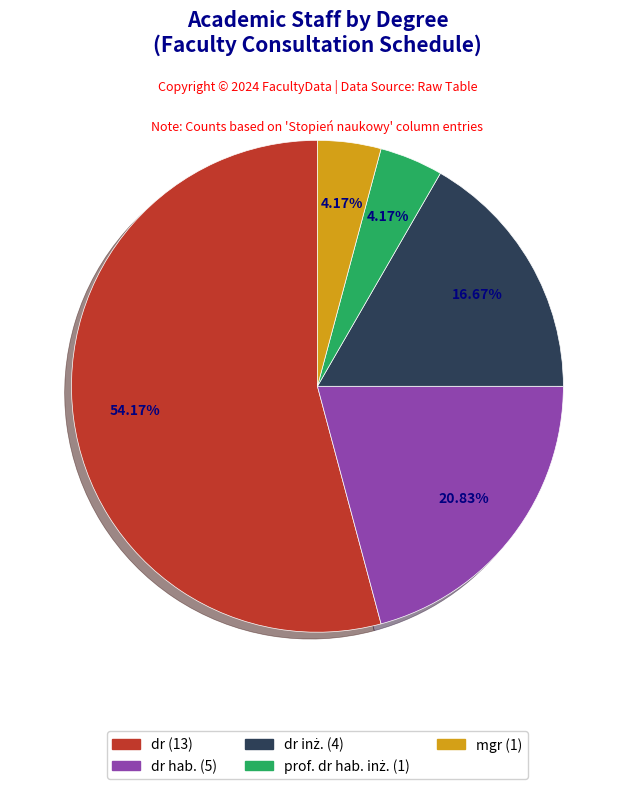

Does any single category account for the majority?

Yes